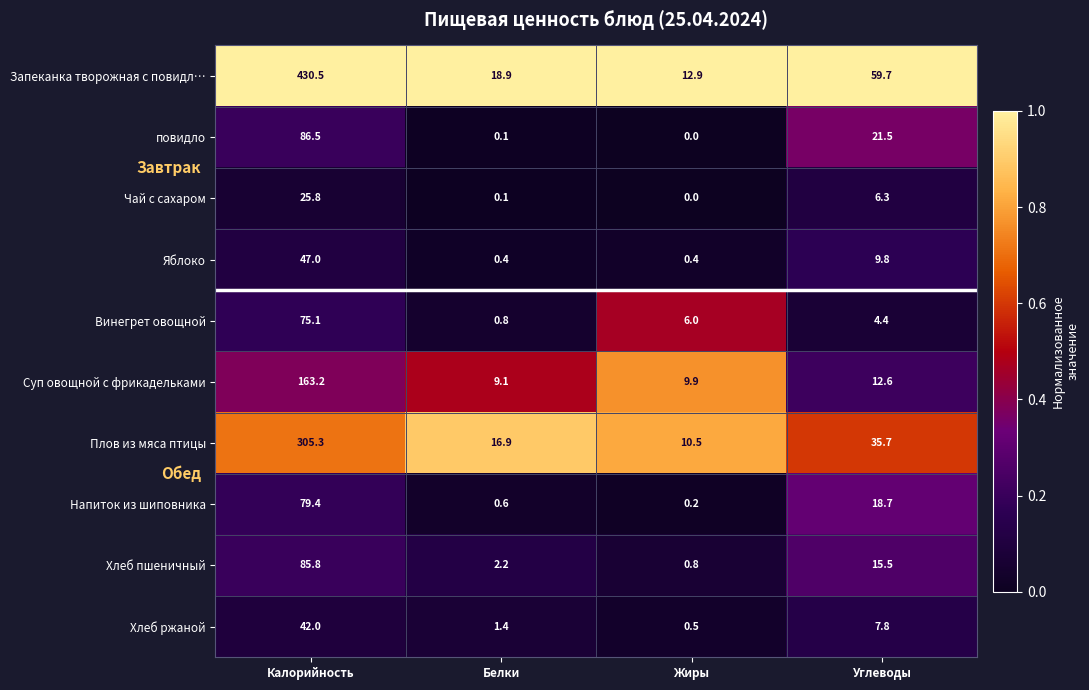

What is the difference between the second highest and minimum values in the Запеканка творожная с повидл… series?

46.8